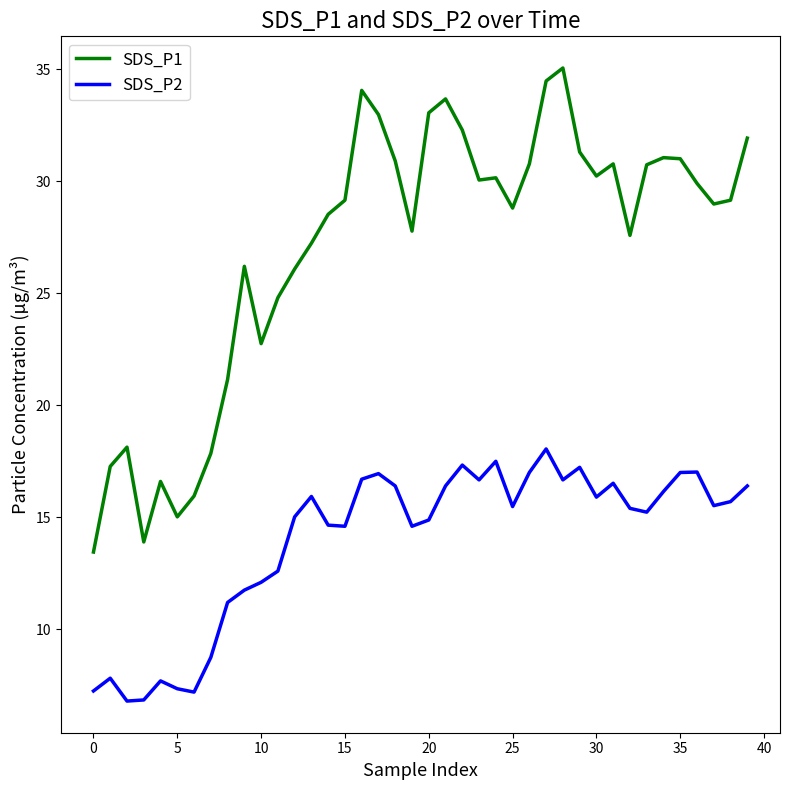

What is the minimum value for SDS_P2?

6.8